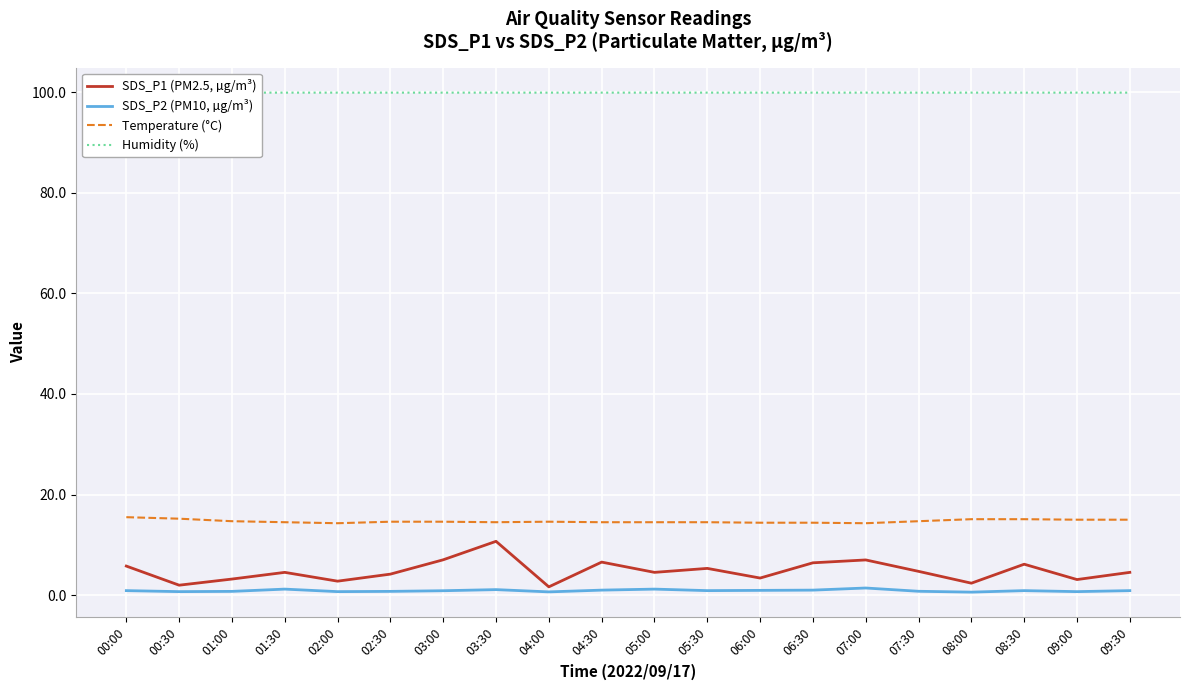

What is the approximate value of Temperature (°C) at 08:00?

15.1